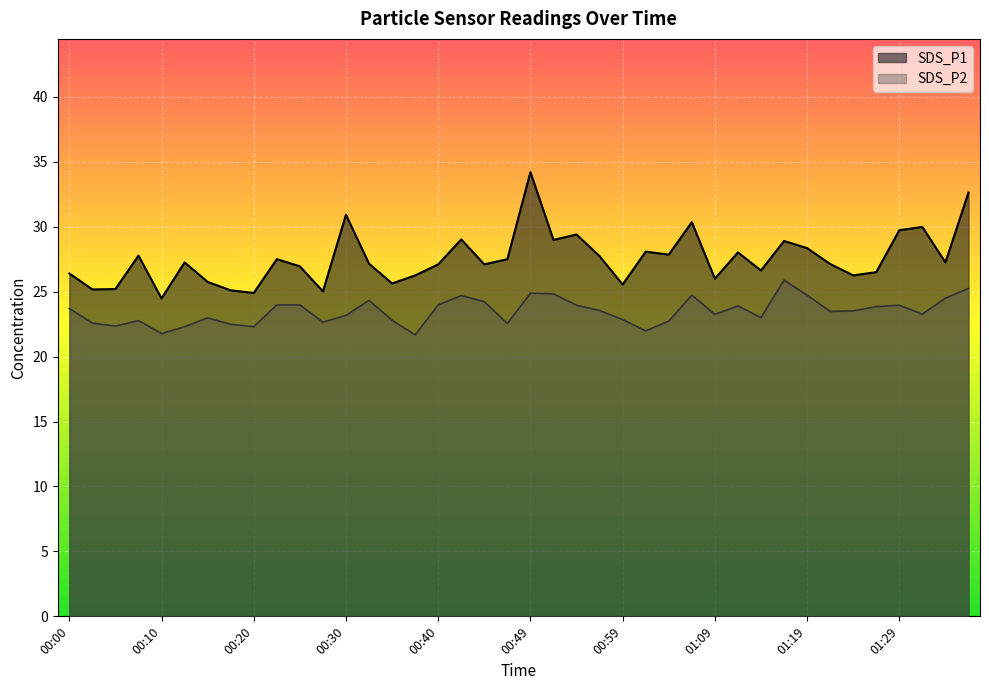

The value of SDS_P1 at 00:08 is 27.8. True or false?

True